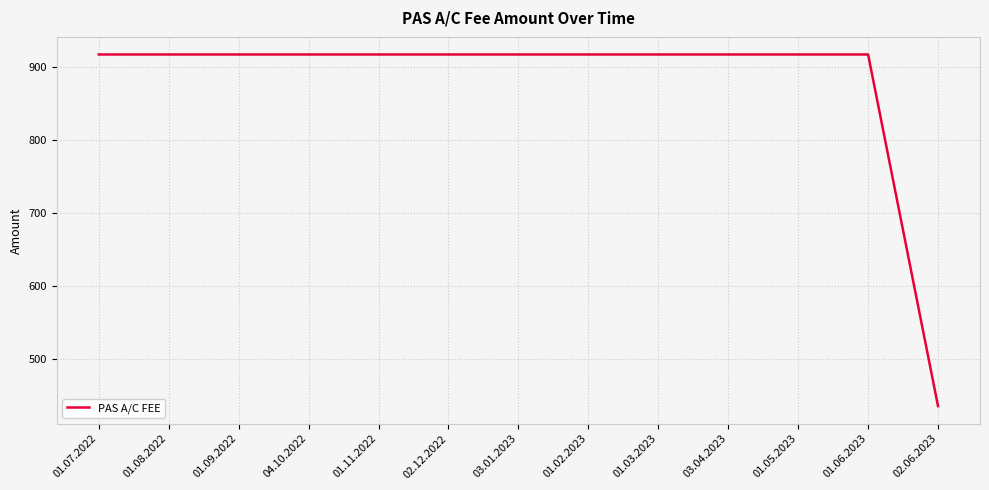

Reading left to right, what are all the values shown in this chart?

01.07.2022=916.7	01.08.2022=916.7	01.09.2022=916.7	04.10.2022=916.7	01.11.2022=916.7	02.12.2022=916.7	03.01.2023=916.7	01.02.2023=916.7	01.03.2023=916.7	03.04.2023=916.7	01.05.2023=916.7	01.06.2023=916.7	02.06.2023=435.0